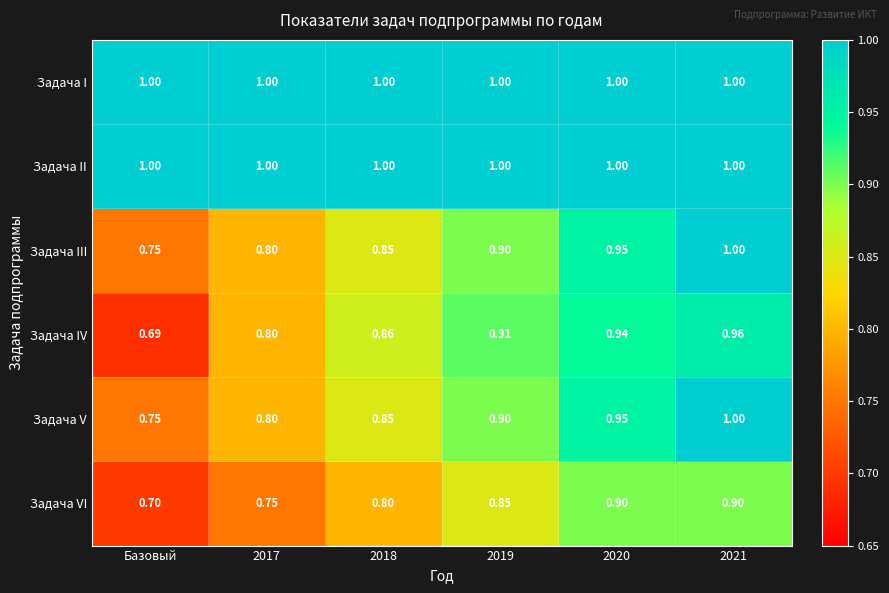

At which label is Задача VI closest to 0?

Базовый